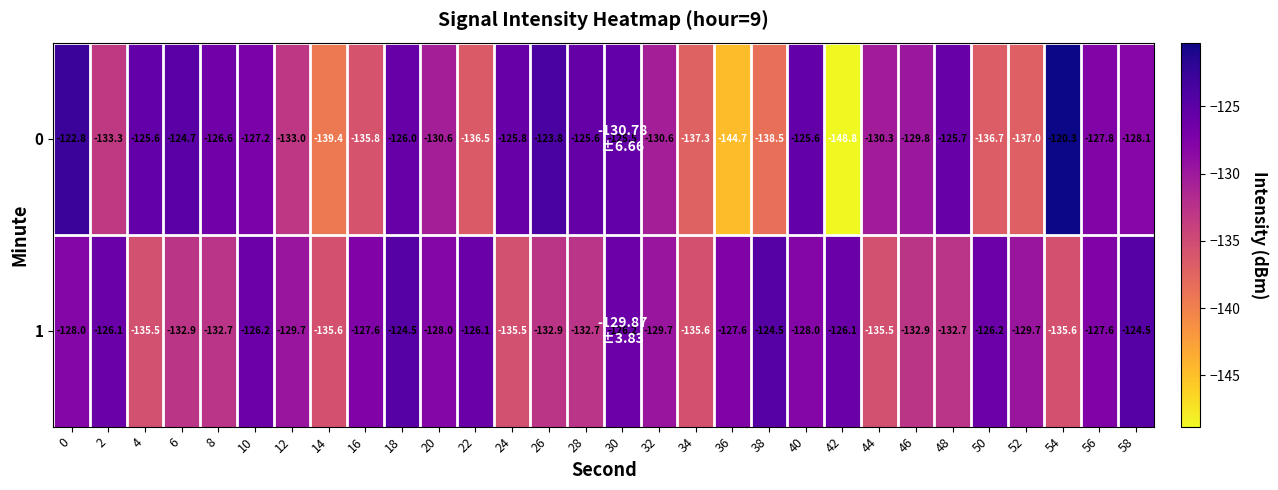

The 0 series shows -174.8 at 6. True or false?

False